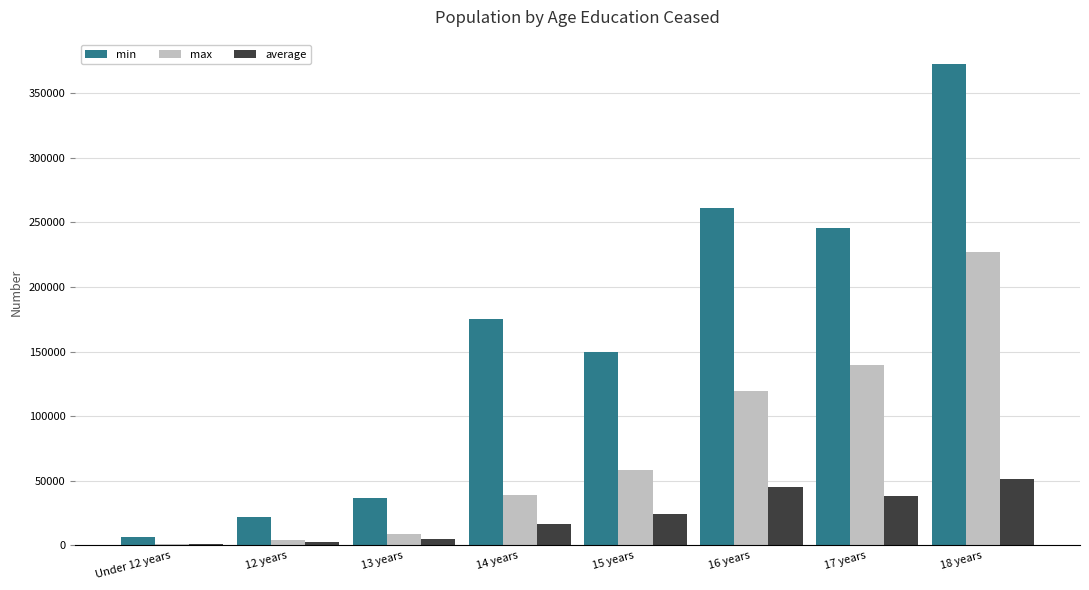

How many groups of bars are there?

8